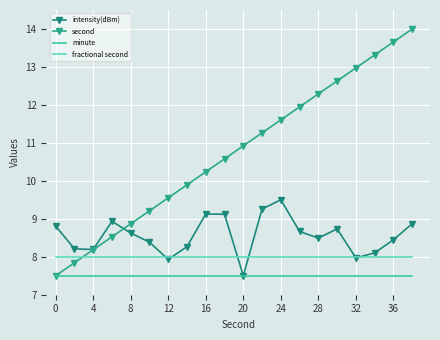

Count the number of data series in this chart.

4